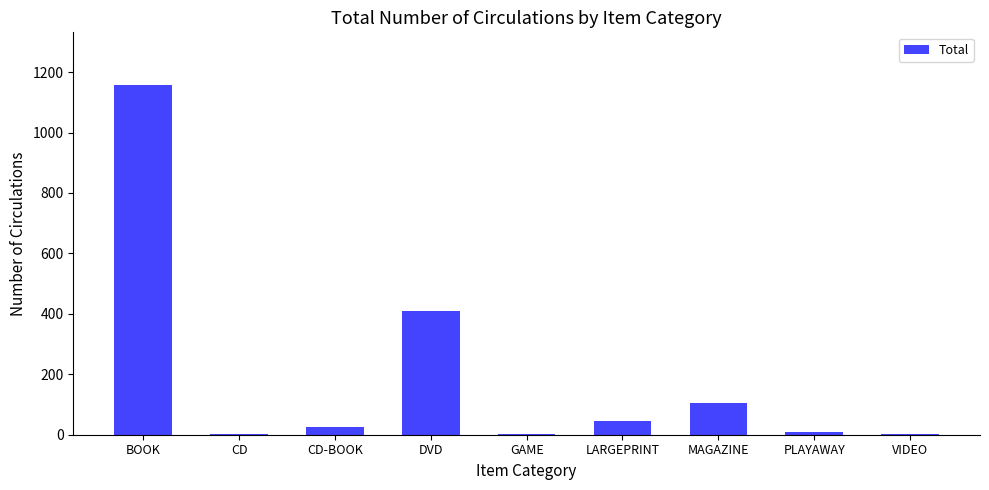

Read the value at CD.

4